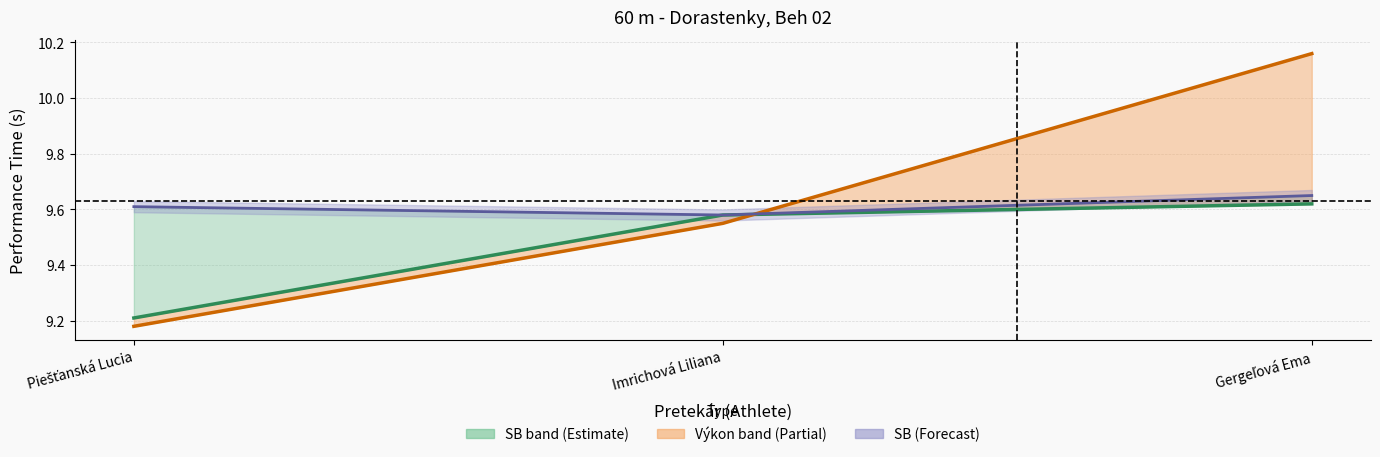

Which has a higher value, Imrichová Liliana or Piešťanská Lucia?

Imrichová Liliana